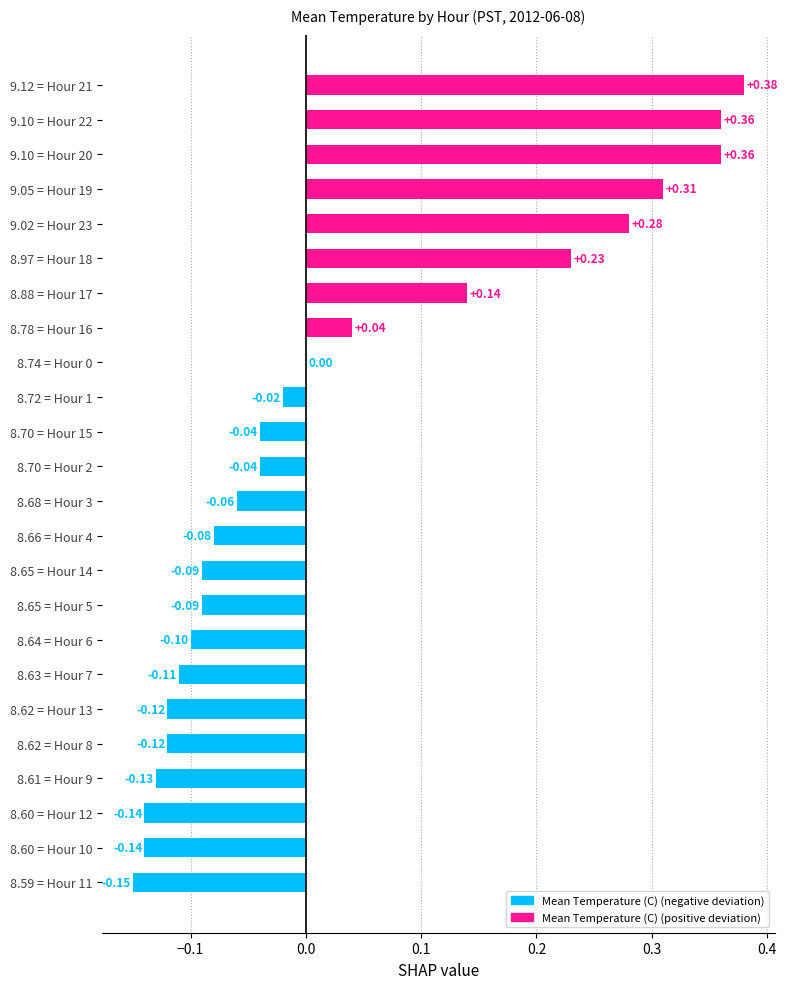

What is the change in value from 8.60 = Hour 12 to 9.12 = Hour 21?

+0.5